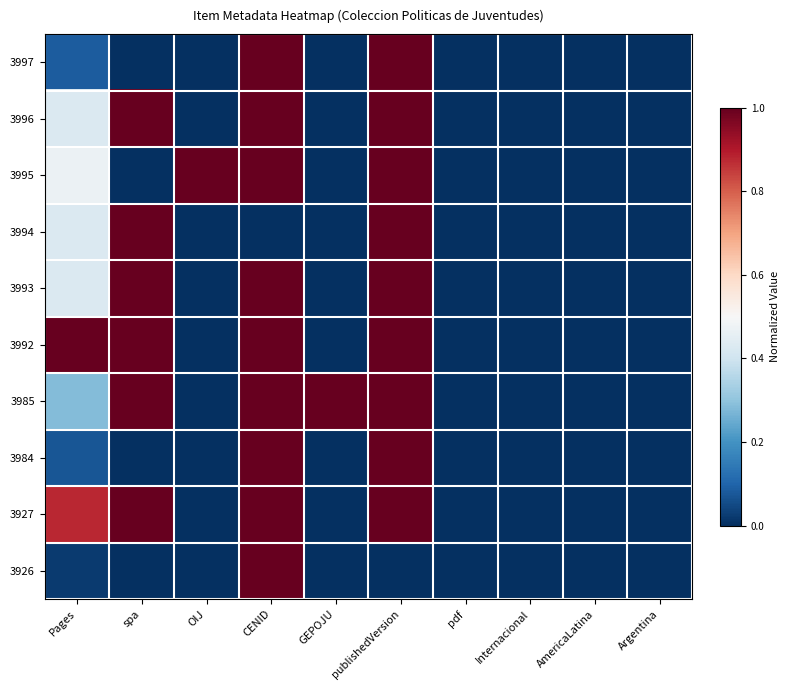

Count the number of categories in the chart.

10